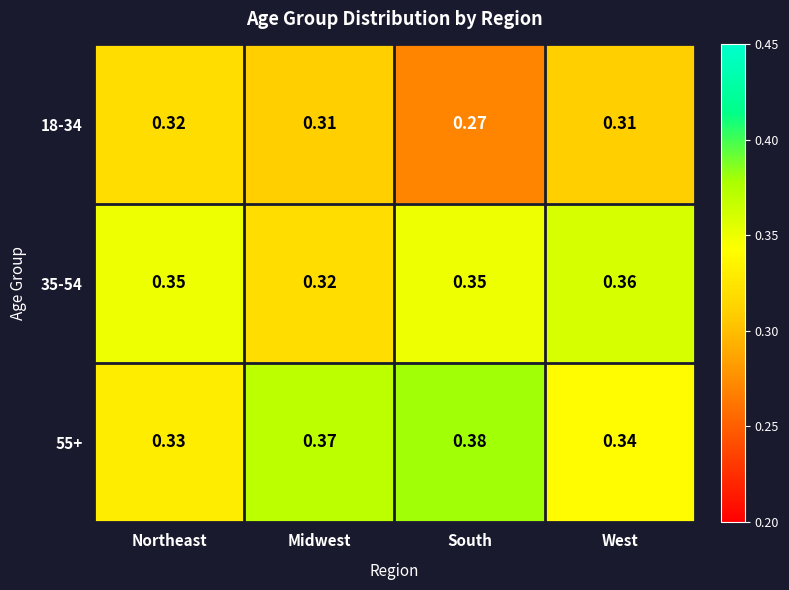

What is the spread (max minus min) of values at South?

0.1